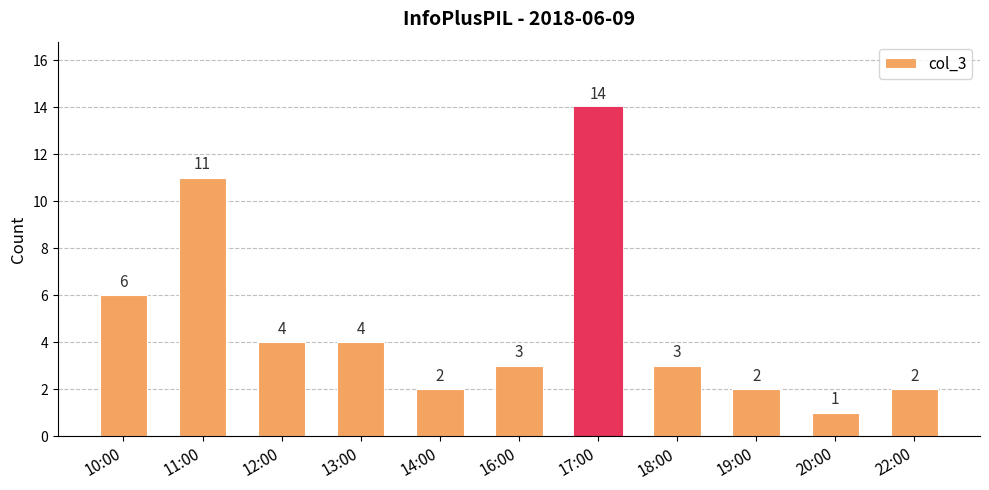

What is the change in value from 13:00 to 14:00?

-2